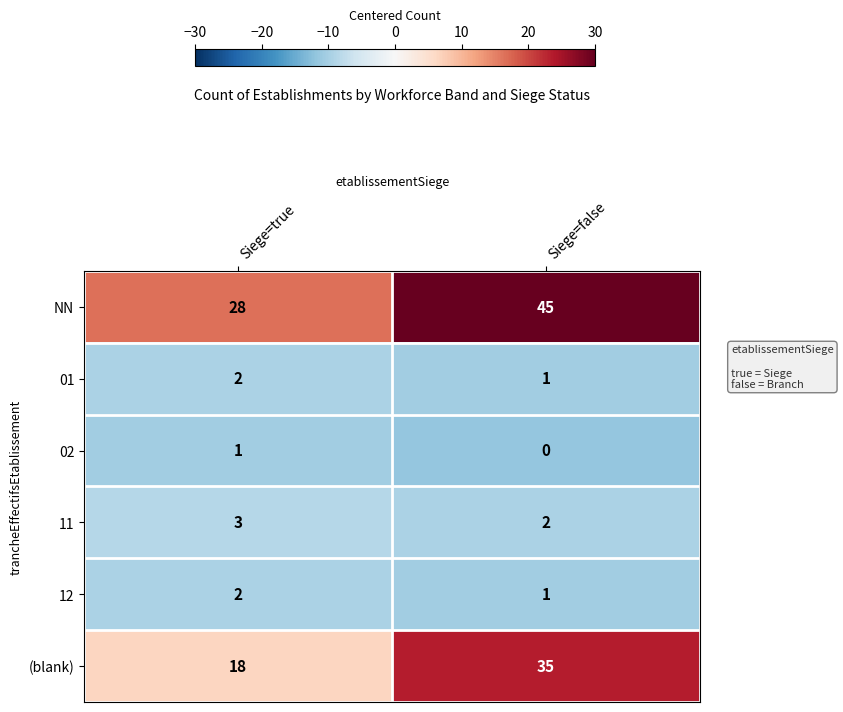

Reading right to left, transcribe all the data shown in this chart.

NN: 45	28
01: 1	2
02: 0	1
11: 2	3
12: 1	2
(blank): 35	18